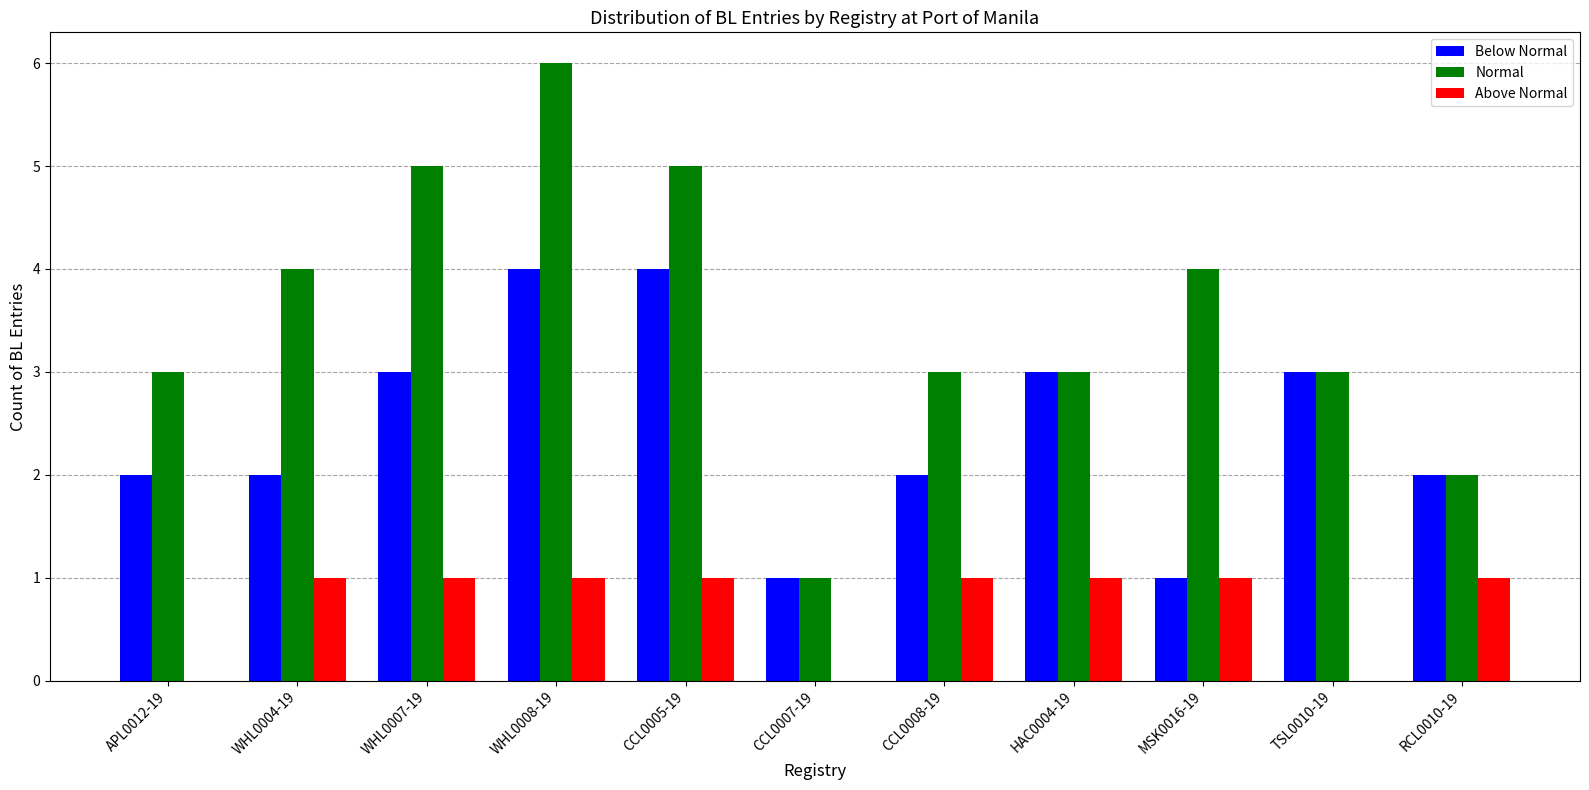

Count the number of data series in this chart.

3